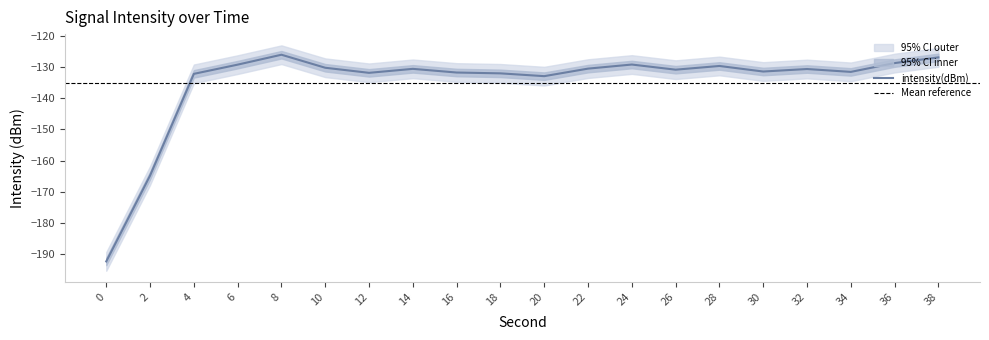

Where does the intensity_lower series first go above -133?

6